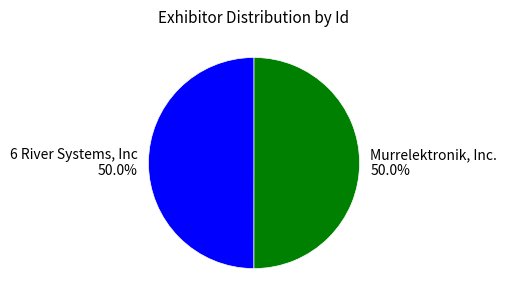

How much of the chart is everything except Murrelektronik, Inc.?

50.0%